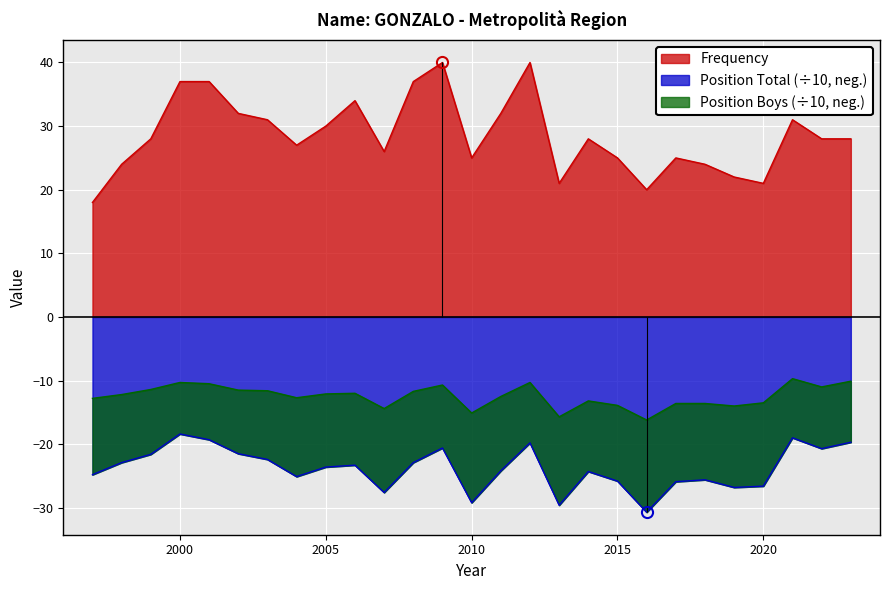

True or false: Position Boys and Frequency intersect in this chart.

False